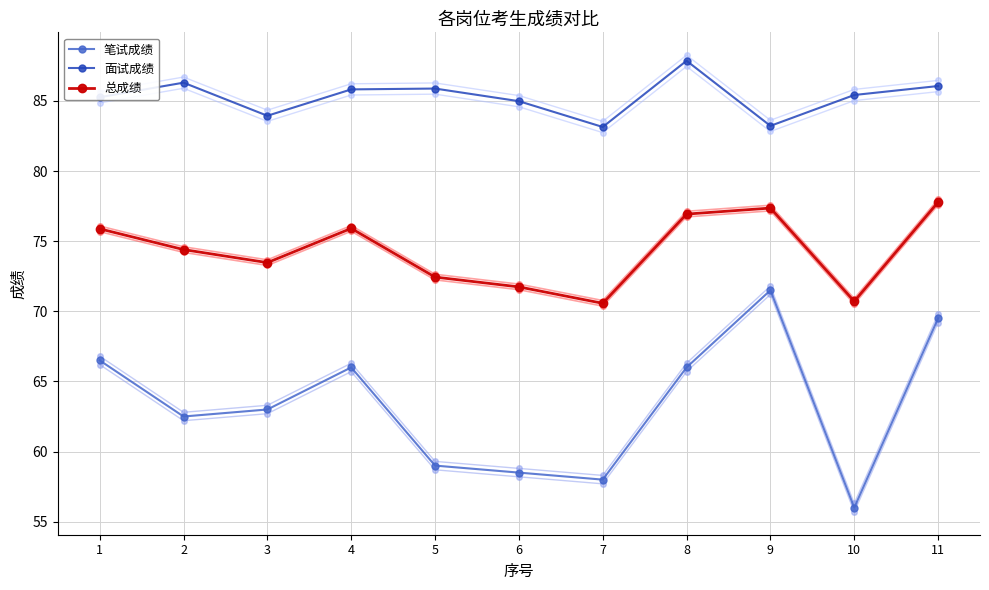

Reading right to left, list all the values displayed in this chart.

笔试成绩: 11=69.5	10=56.0	9=71.5	8=66.0	7=58.0	6=58.5	5=59.0	4=66.0	3=63.0	2=62.5	1=66.5
面试成绩: 11=86.1	10=85.4	9=83.2	8=87.9	7=83.1	6=85.0	5=85.9	4=85.8	3=83.9	2=86.3	1=85.3
总成绩: 11=77.8	10=70.7	9=77.4	8=76.9	7=70.6	6=71.7	5=72.4	4=75.9	3=73.5	2=74.4	1=75.9